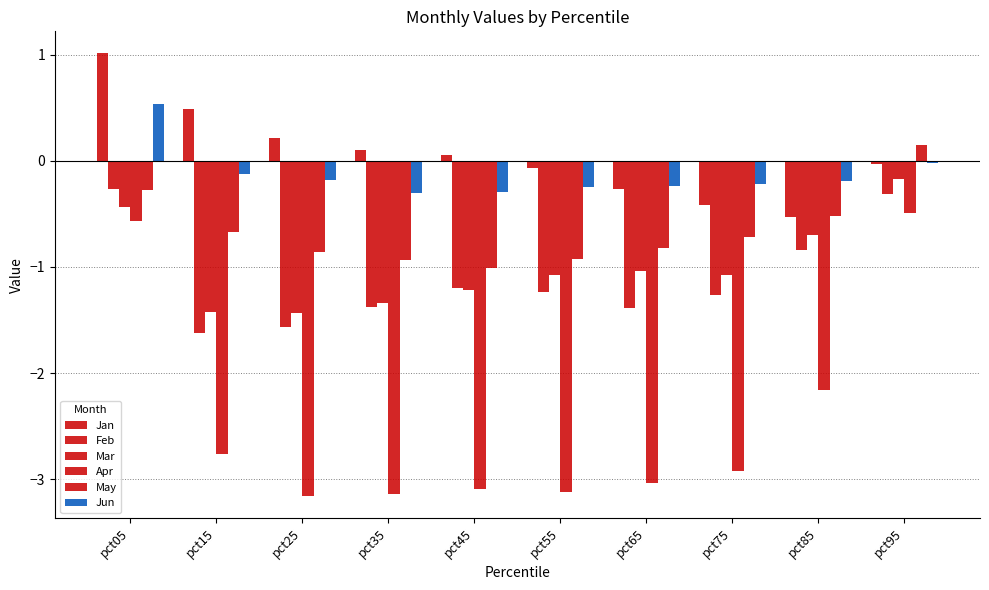

At which label does Feb first exceed -1?

pct05